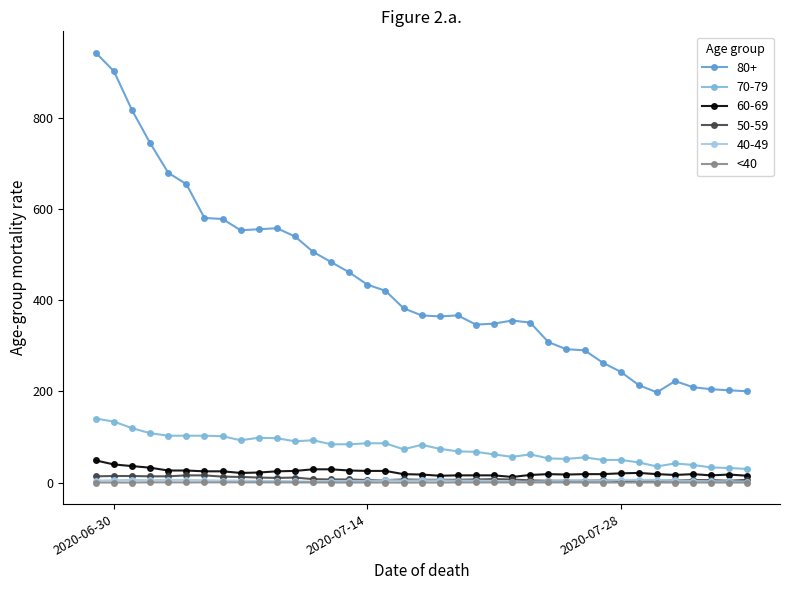

True or false: 80+ and 40-49 intersect in this chart.

False